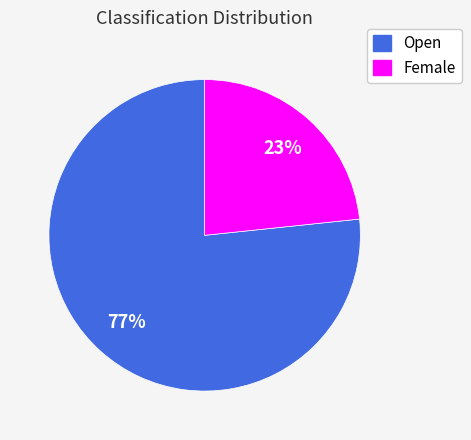

To the nearest percent, what percentage of the pie is Female?

23%